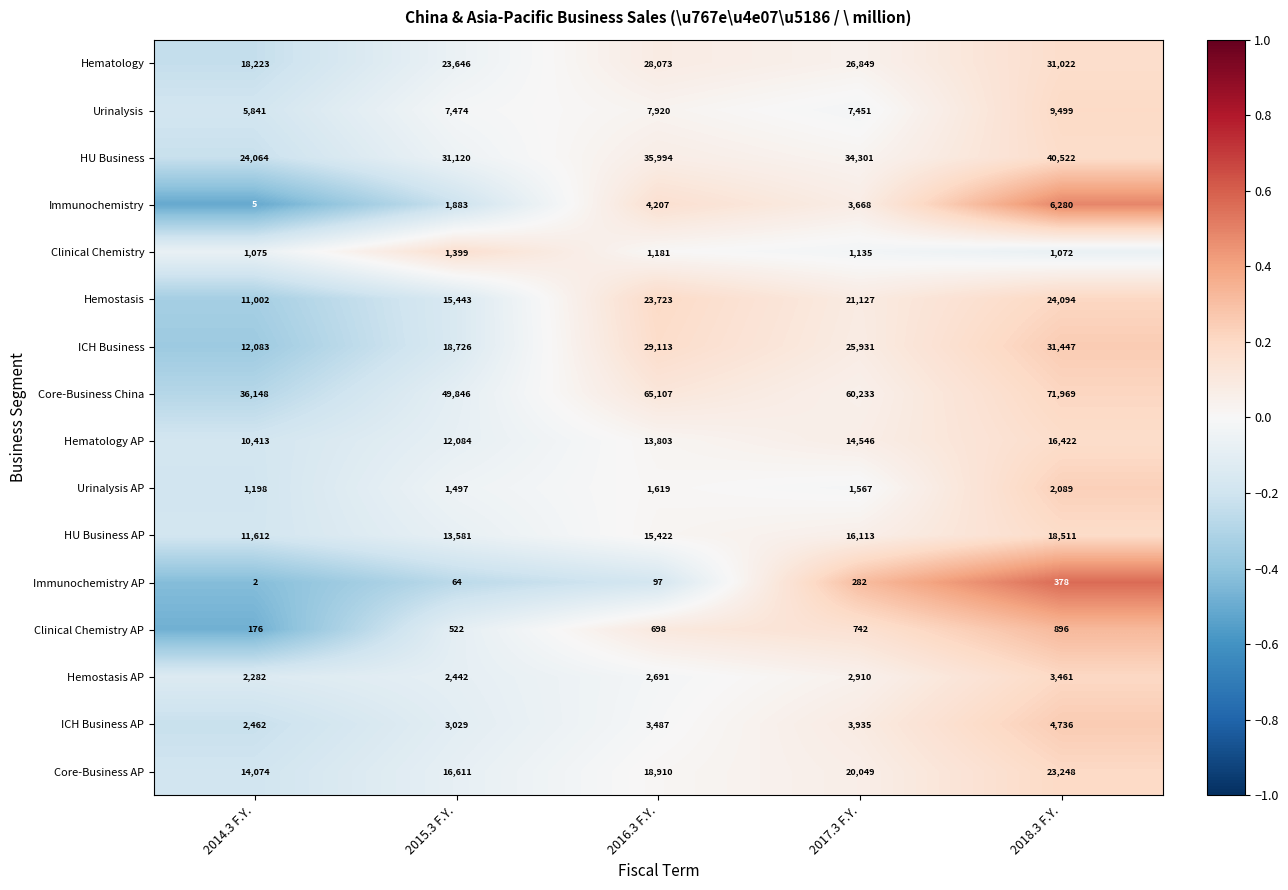

What is the sum of the HU Business AP values at 2017.3 F.Y. and 2016.3 F.Y.?

31535